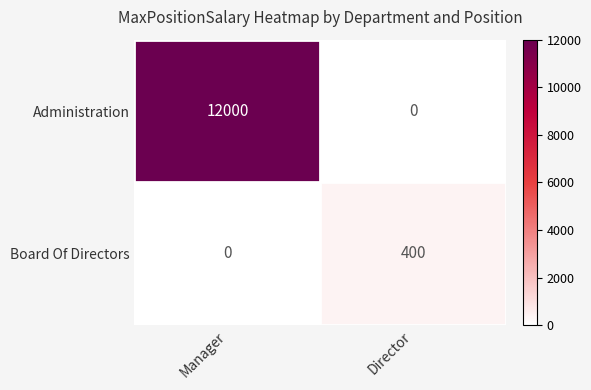

Rank the series by their average value, from highest to lowest.

Administration, Board Of Directors